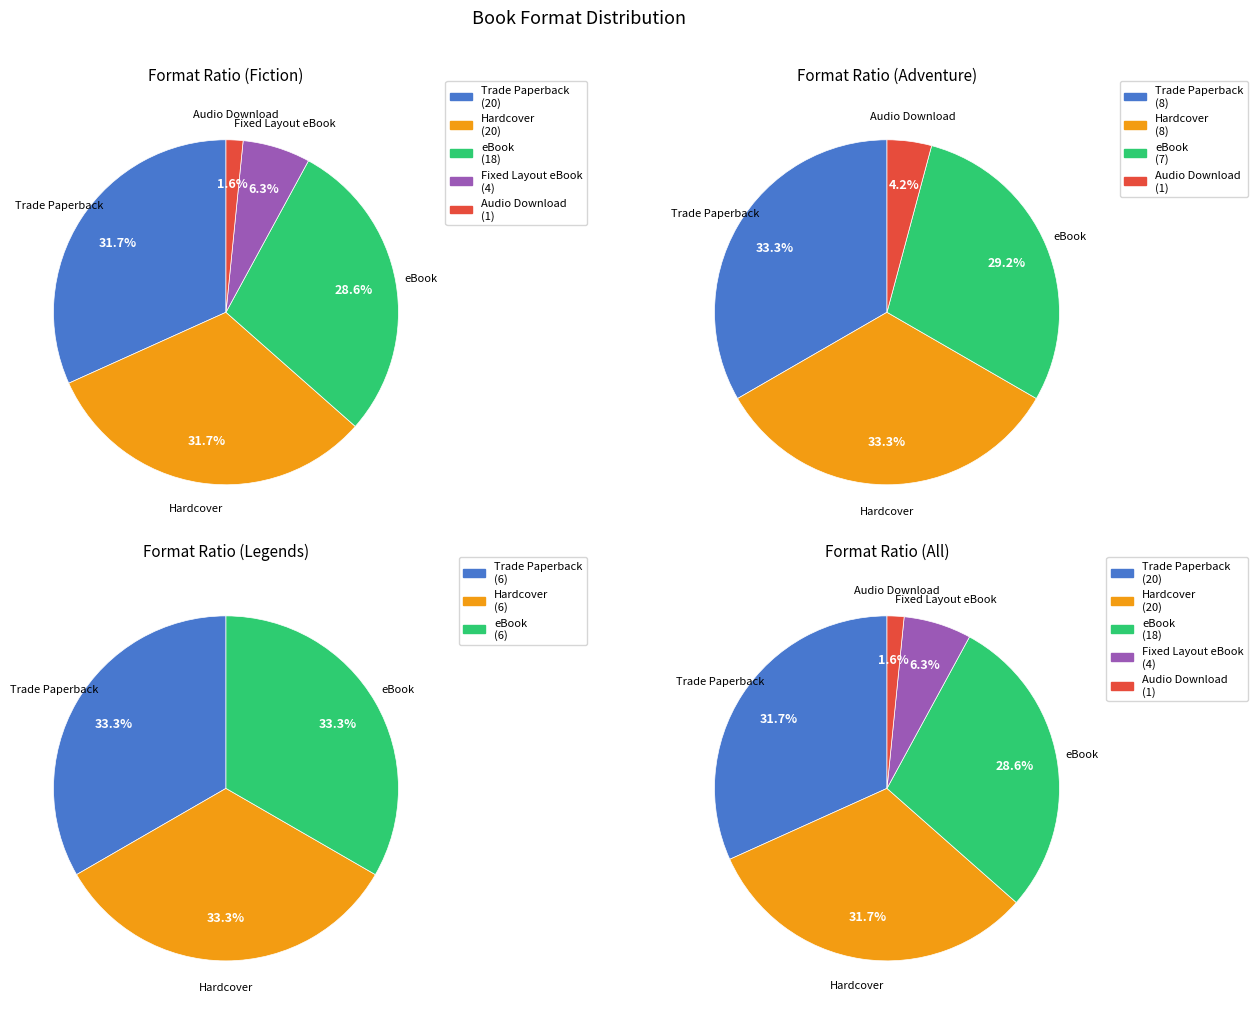

Is there any slice that represents more than half of the pie?

No